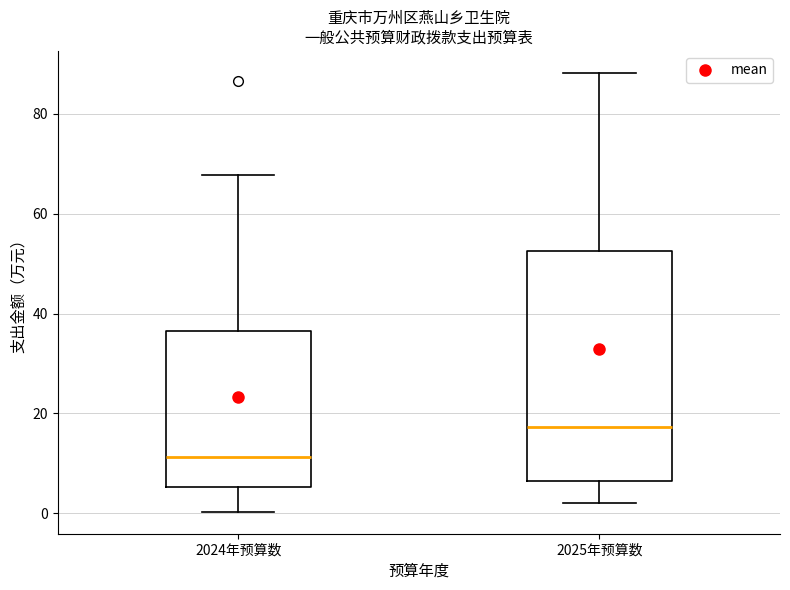

Reading left to right, read every box against the y-axis: the position of its median line, the range the box covers, and the ends of its whiskers. The values are not printed on the chart, so give them approximately, as read against the axis.

2024年预算数: median 12, box 6 to 36, whiskers 0 to 68
2025年预算数: median 18, box 6 to 52, whiskers 2 to 88